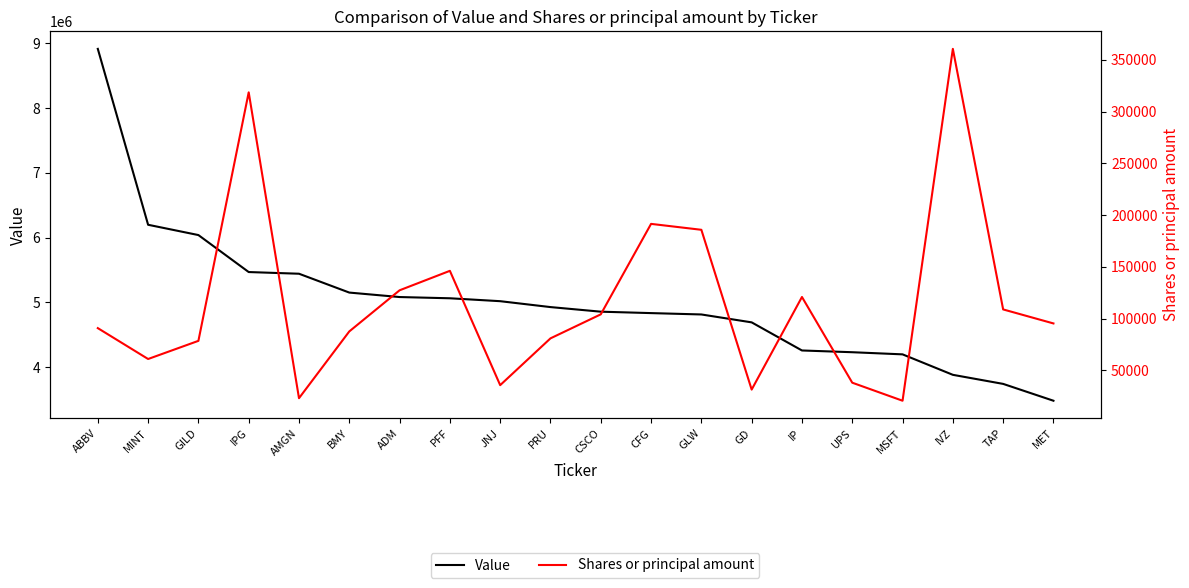

Does the chart display data point markers on the line(s)?

No